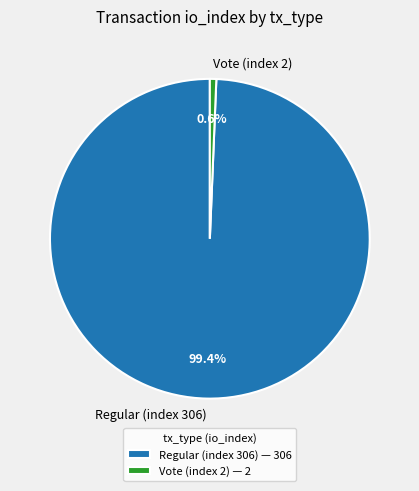

To the nearest percent, what percentage of the pie is Vote (index 2)?

1%